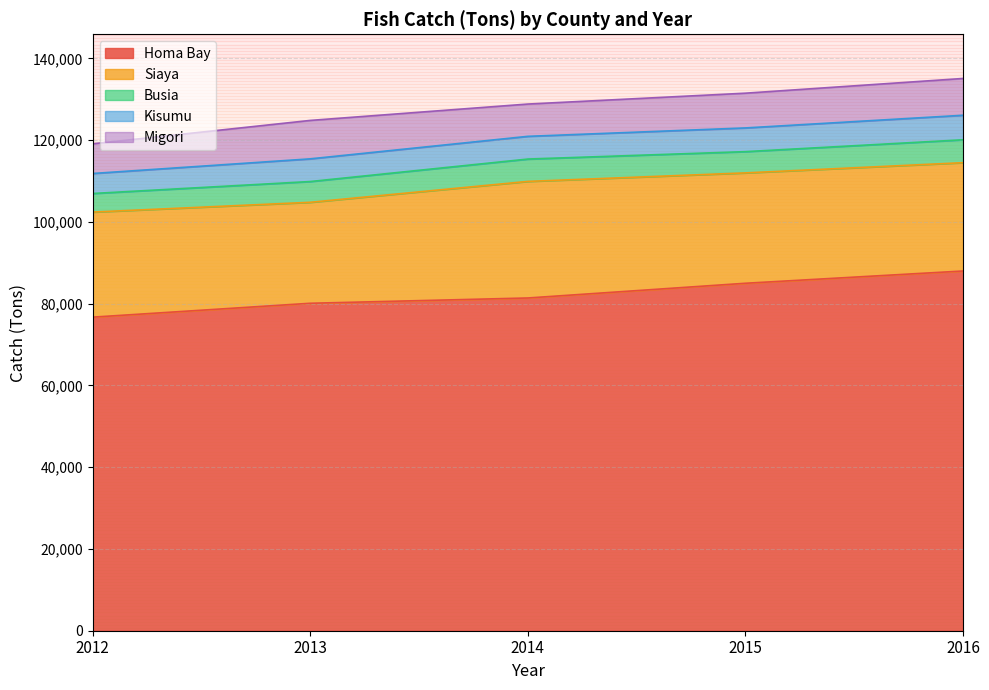

True or false: Kisumu and Migori cross at least once.

False